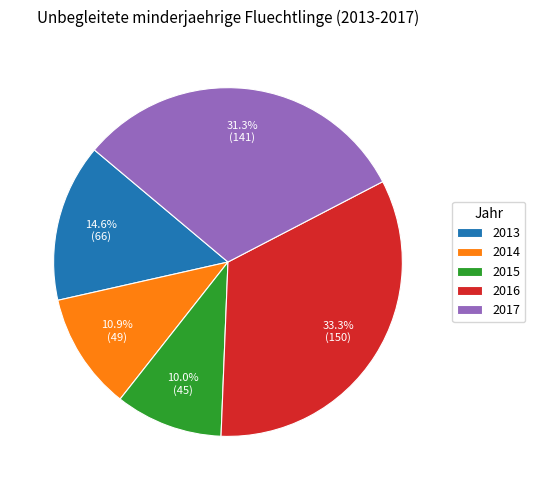

True or false: 2015 accounts for 10% of the total.

True